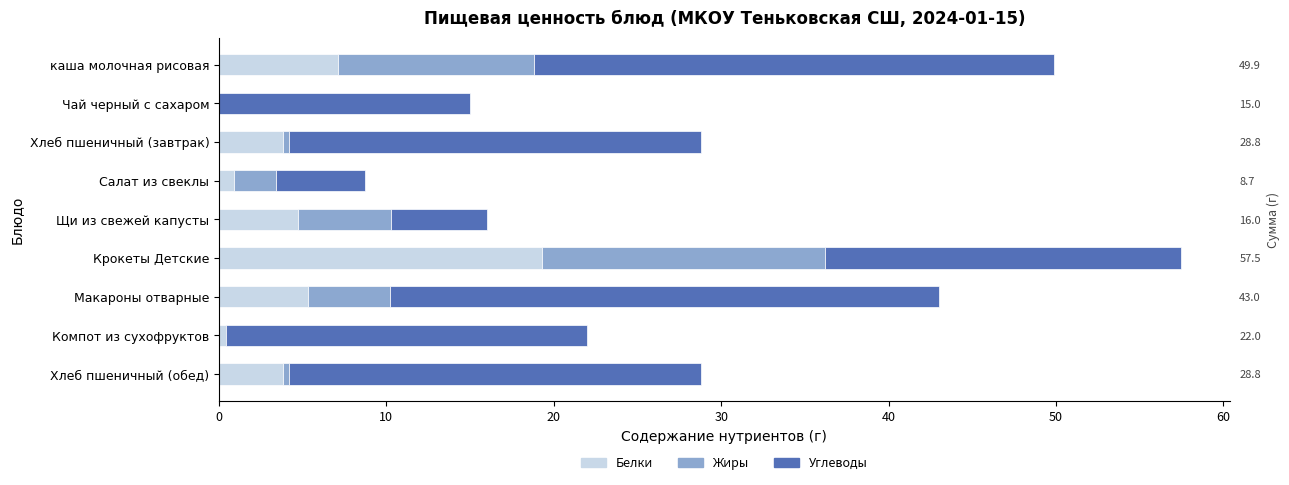

How many data points in Углеводы are above 21?

6